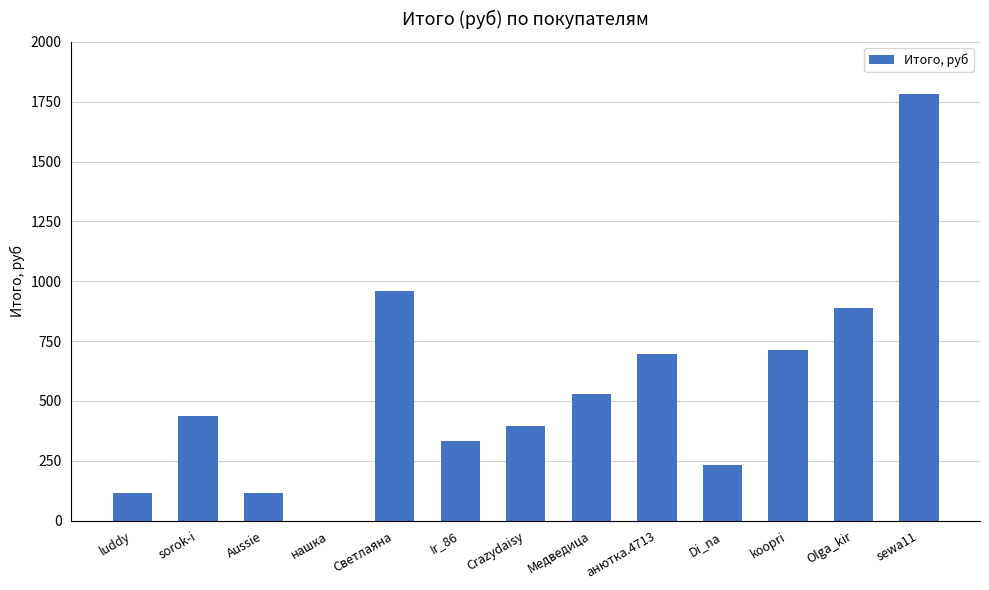

The chart shows a value of 260.9 at sorok-i. True or false?

False